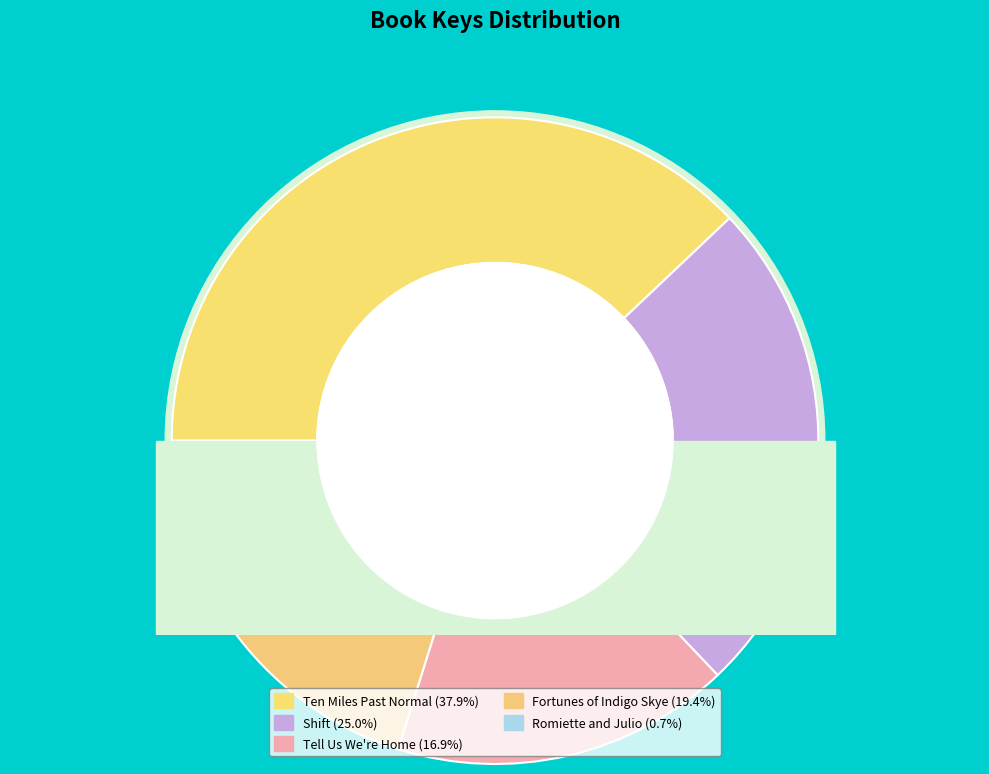

To the nearest percent, what portion does Romiette and Julio represent?

1%